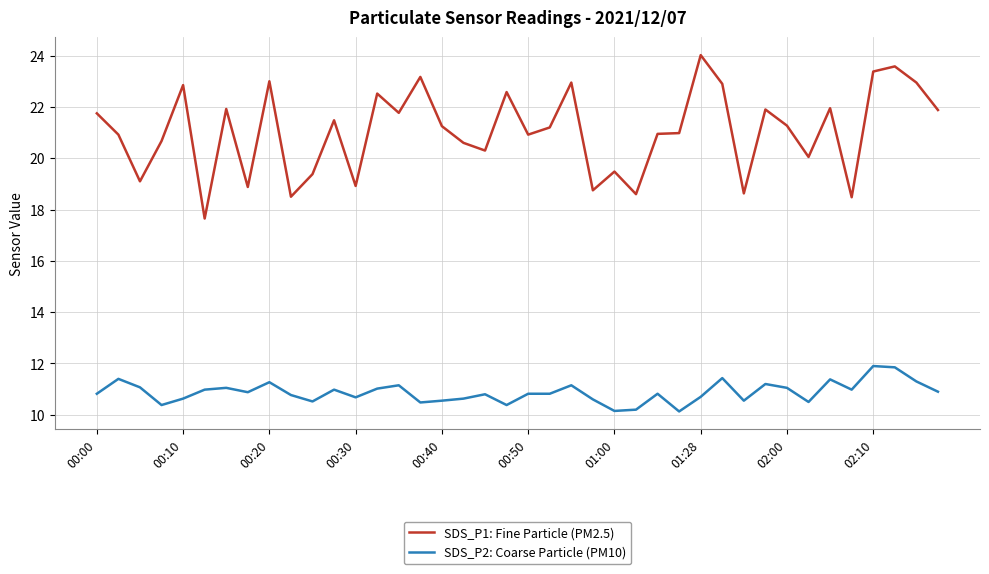

How many lines are shown in the chart?

2